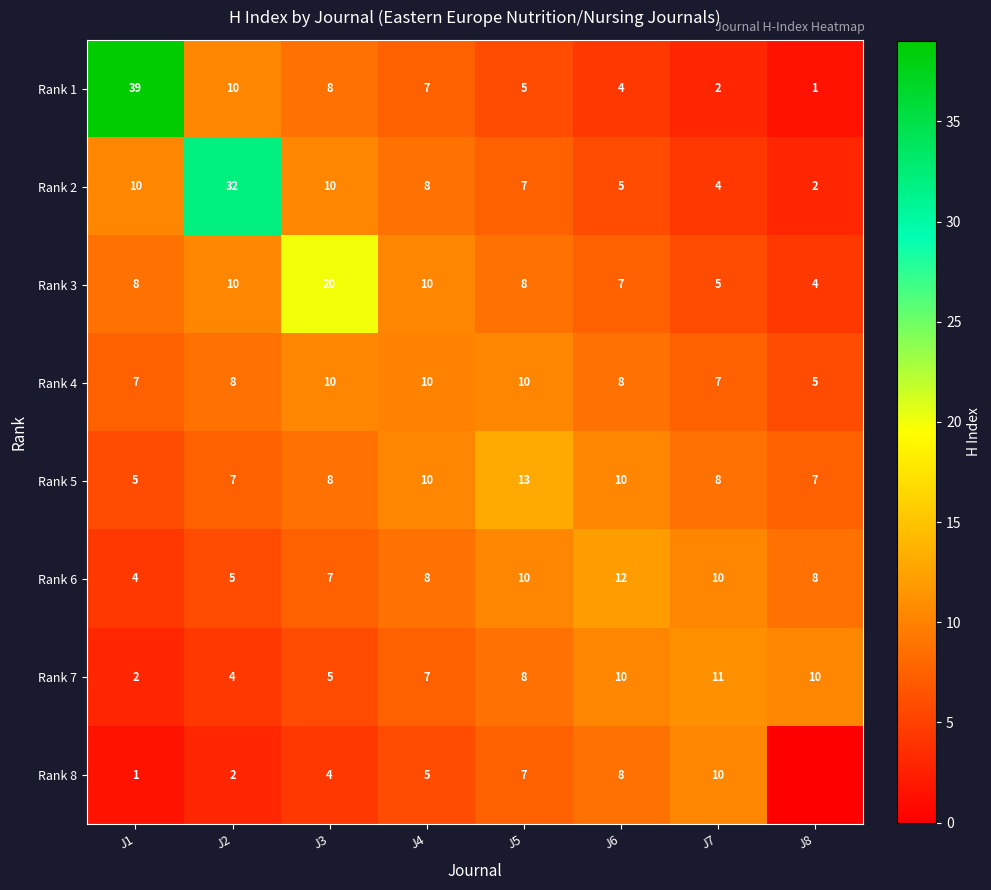

At which category is the sum across all series the highest?

J2